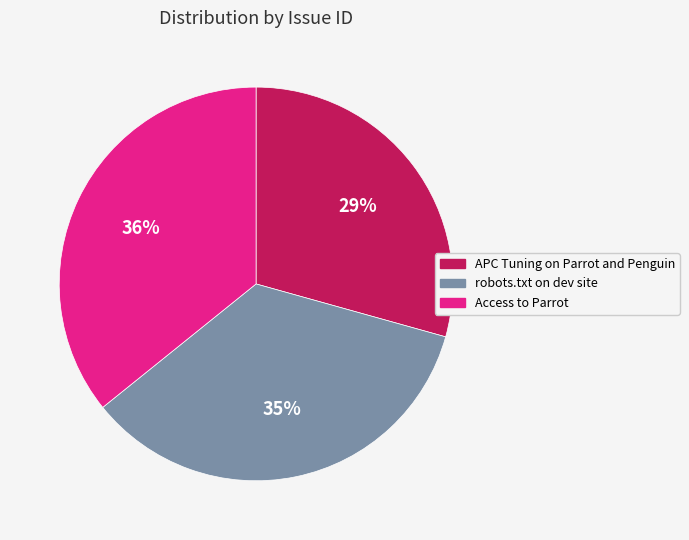

Is Access to Parrot the majority of the pie?

No